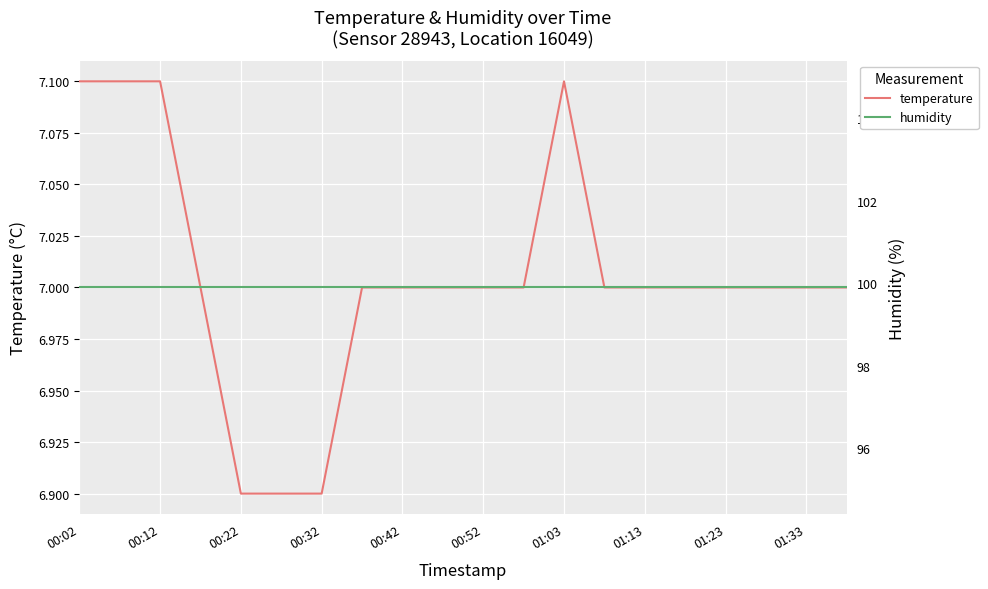

At how many categories does at least one series exceed 92?

20